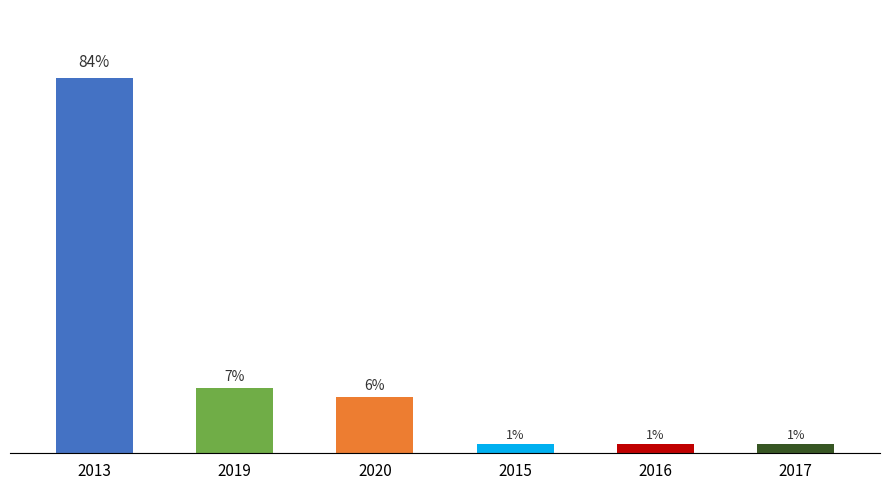

Rank the categories by value from lowest to highest.

2015, 2016, 2017, 2020, 2019, 2013